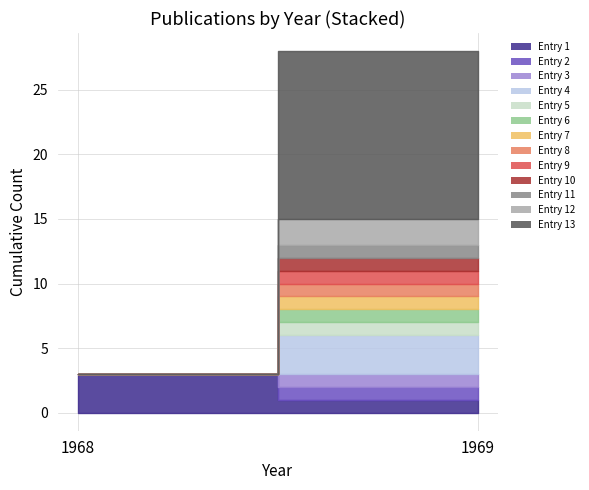

What is the average value?

2